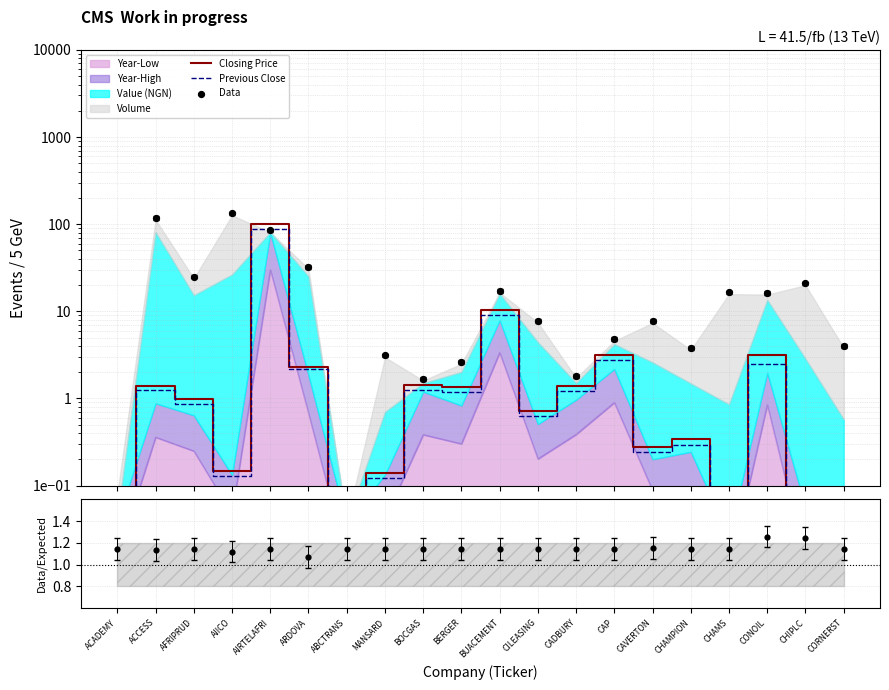

Which series contains the highest Y value?

Data